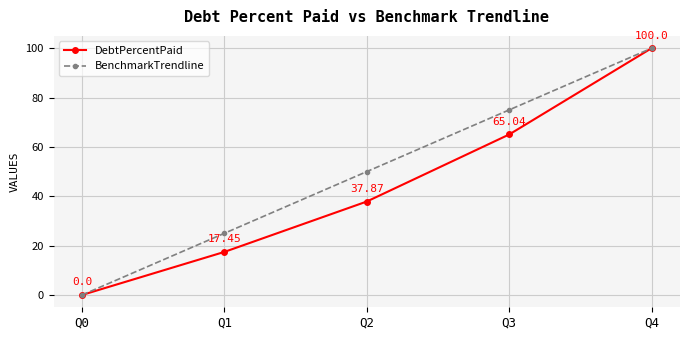

Rank the categories by BenchmarkTrendline value from highest to lowest.

Q4, Q3, Q2, Q1, Q0